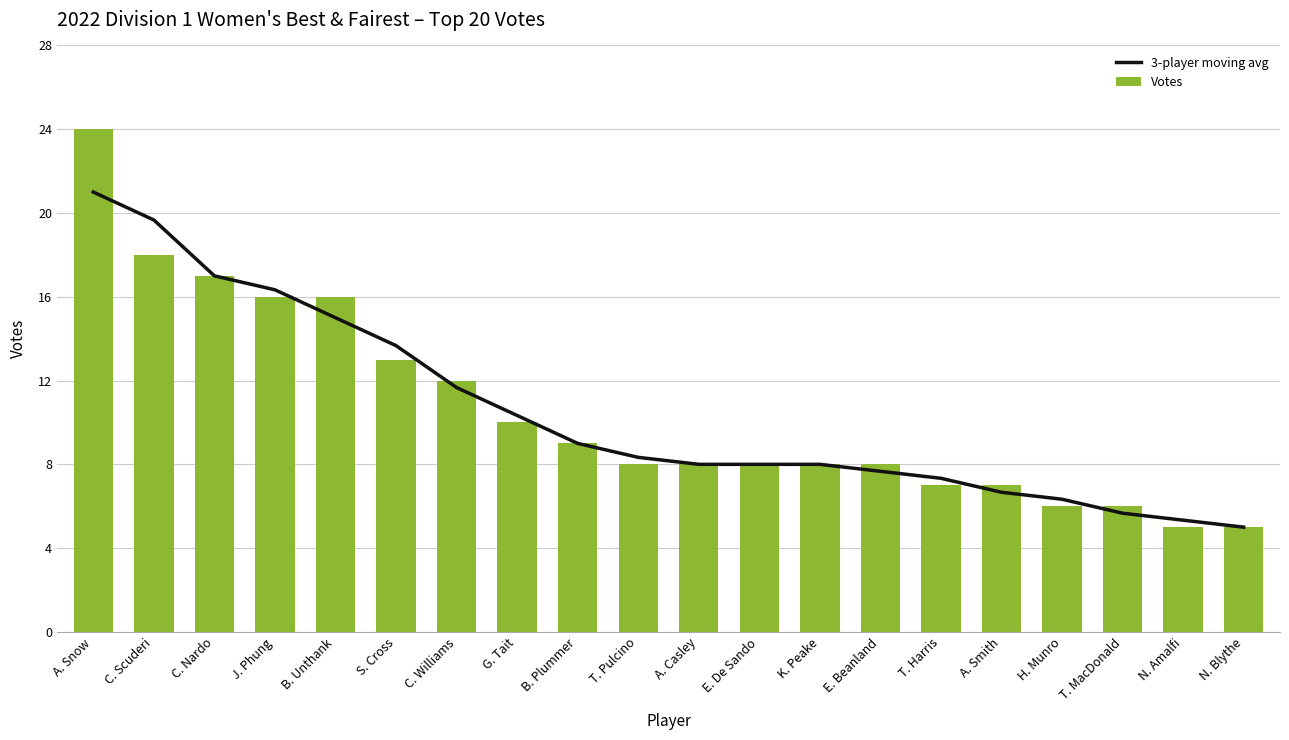

Reading left to right, transcribe all the data shown in this chart.

3-player moving avg: 21.0	19.7	17.0	16.3	15.0	13.7	11.7	10.3	9.0	8.3	8.0	8.0	8.0	7.7	7.3	6.7	6.3	5.7	5.3	5.0
Votes: 24.0	18.0	17.0	16.0	16.0	13.0	12.0	10.0	9.0	8.0	8.0	8.0	8.0	8.0	7.0	7.0	6.0	6.0	5.0	5.0